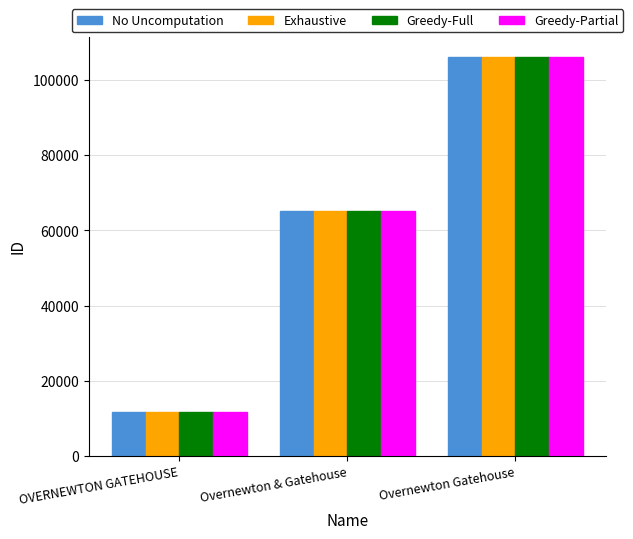

Reading left to right, what are all the values shown in this chart?

No Uncomputation: OVERNEWTON GATEHOUSE=11581	Overnewton & Gatehouse=65259	Overnewton Gatehouse=106271
Exhaustive: OVERNEWTON GATEHOUSE=11581	Overnewton & Gatehouse=65259	Overnewton Gatehouse=106271
Greedy-Full: OVERNEWTON GATEHOUSE=11581	Overnewton & Gatehouse=65259	Overnewton Gatehouse=106271
Greedy-Partial: OVERNEWTON GATEHOUSE=11581	Overnewton & Gatehouse=65259	Overnewton Gatehouse=106271